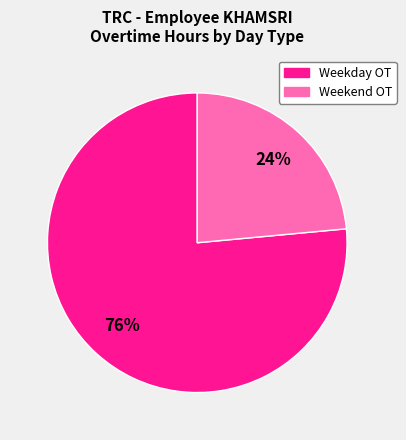

Count the number of slices in the pie.

2